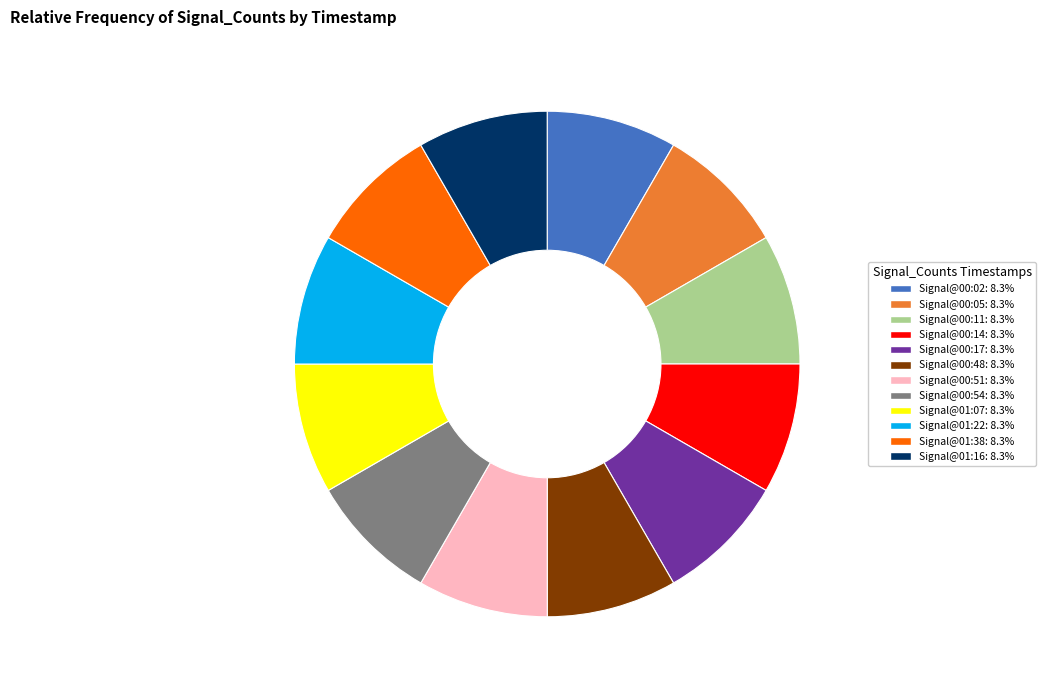

Does any single category account for the majority?

No